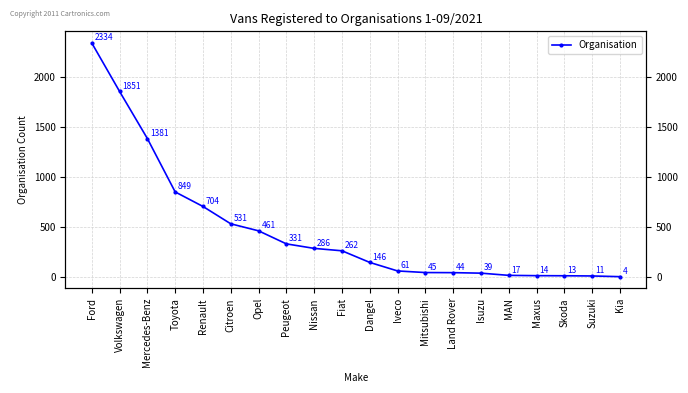

Is it true that the value at Land Rover is 44?

True